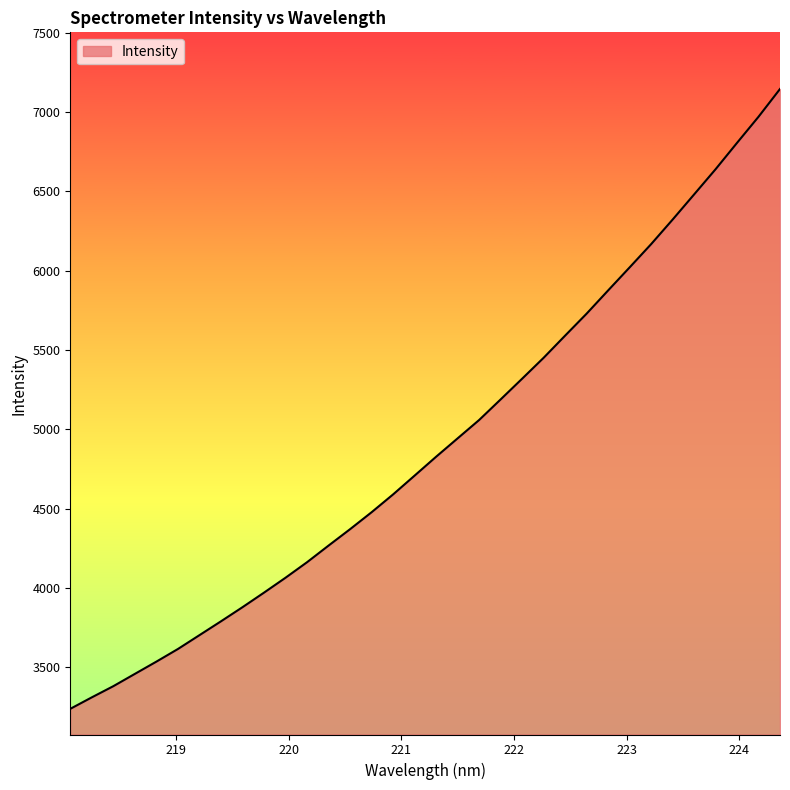

What is the minimum value shown in the chart?

3237.2